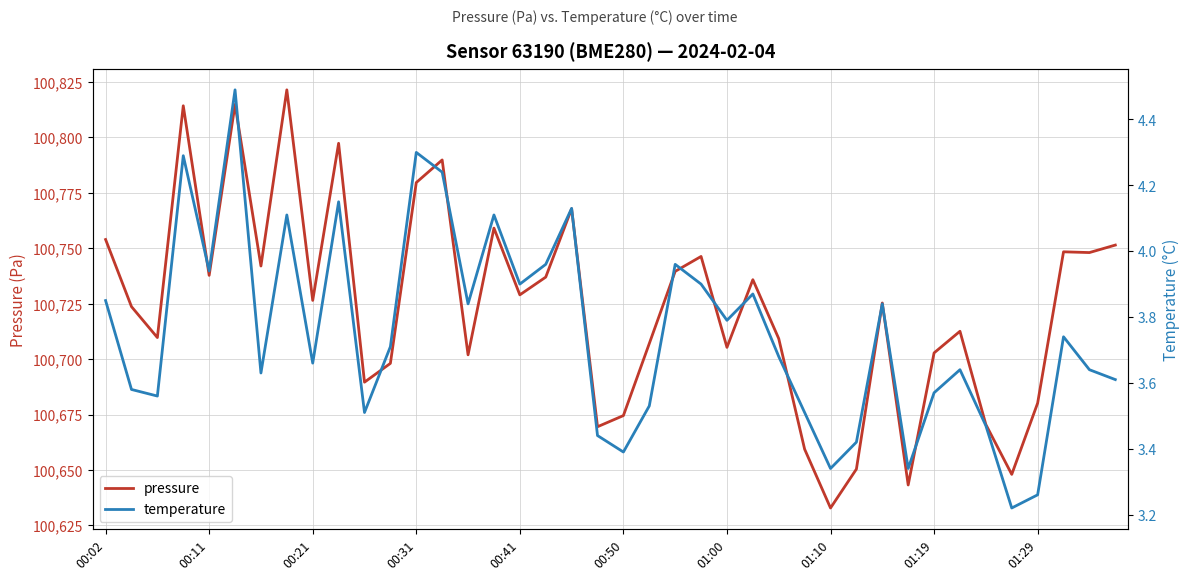

What is the lowest value of the temperature series?

3.2